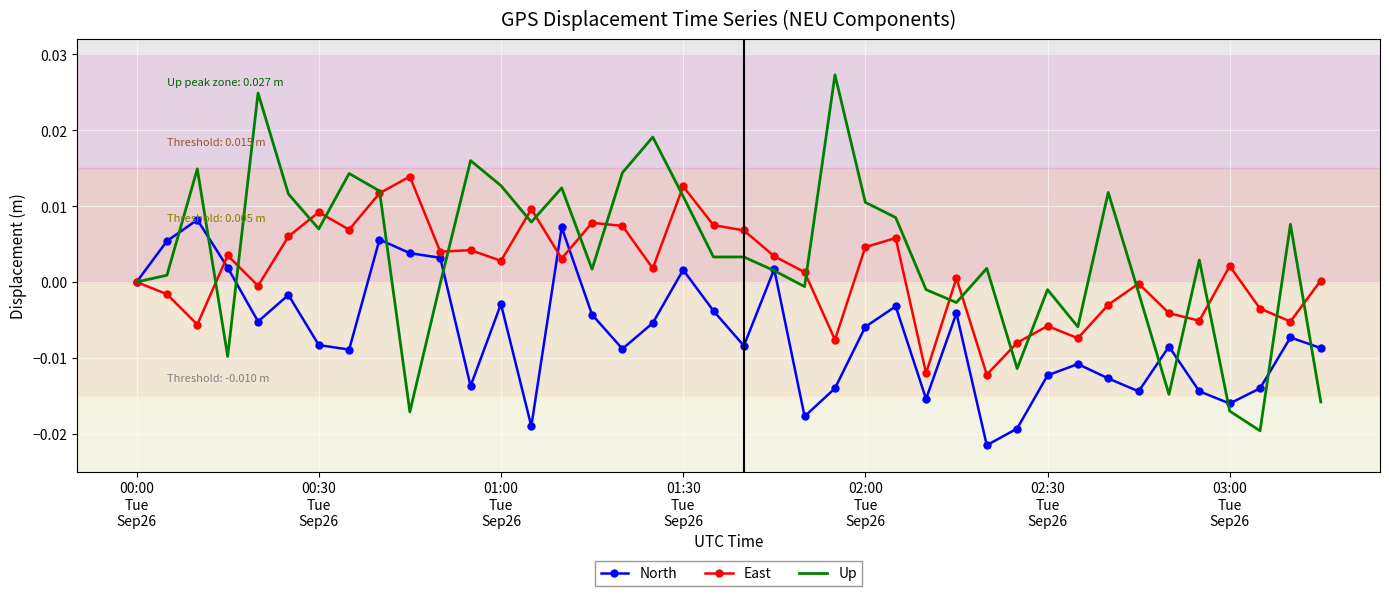

Rank the series by their average value, from highest to lowest.

Up, East, North